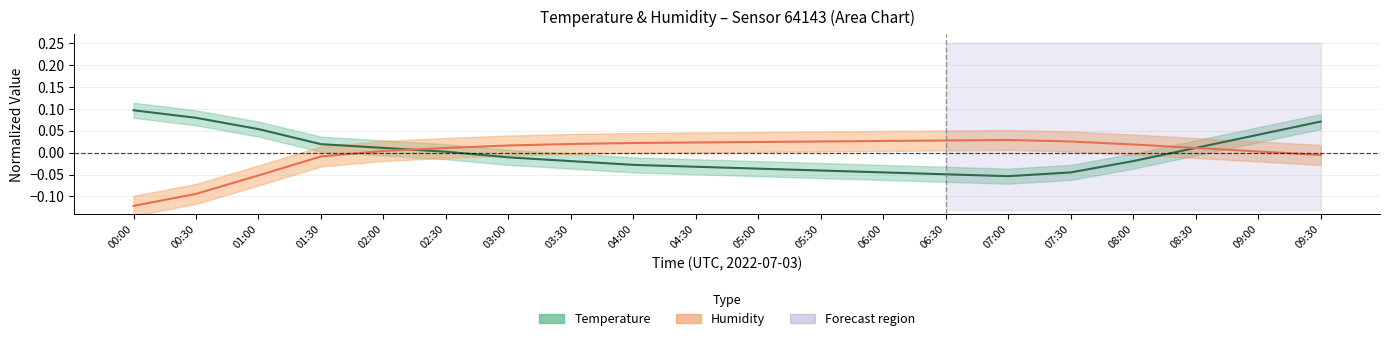

Between 06:00 and 07:30, which series saw the biggest shift?

Humidity